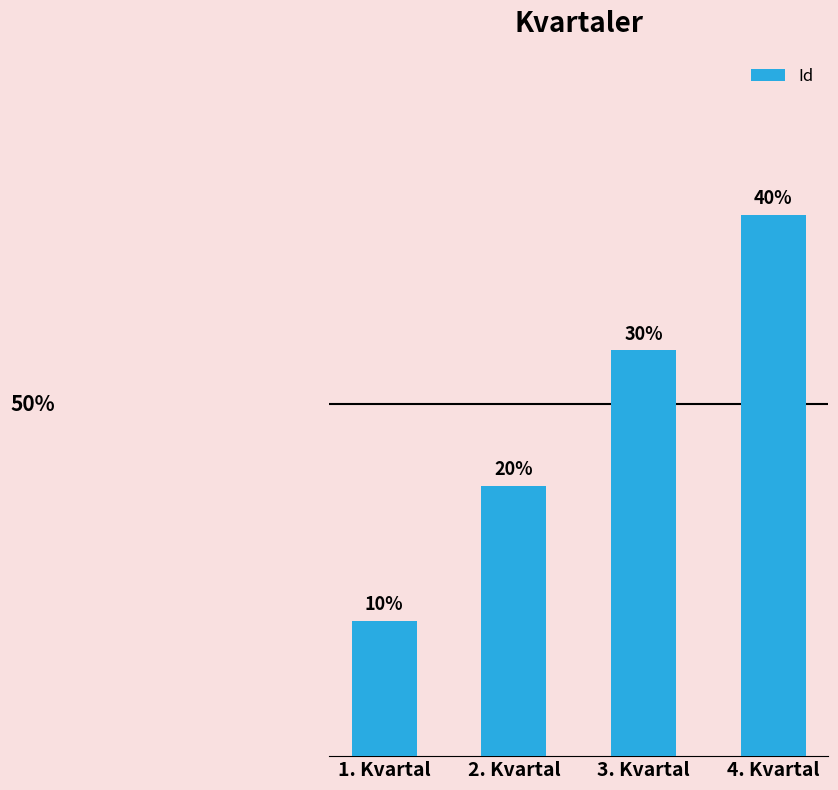

What is the difference between the values at 4. Kvartal and 1. Kvartal?

3